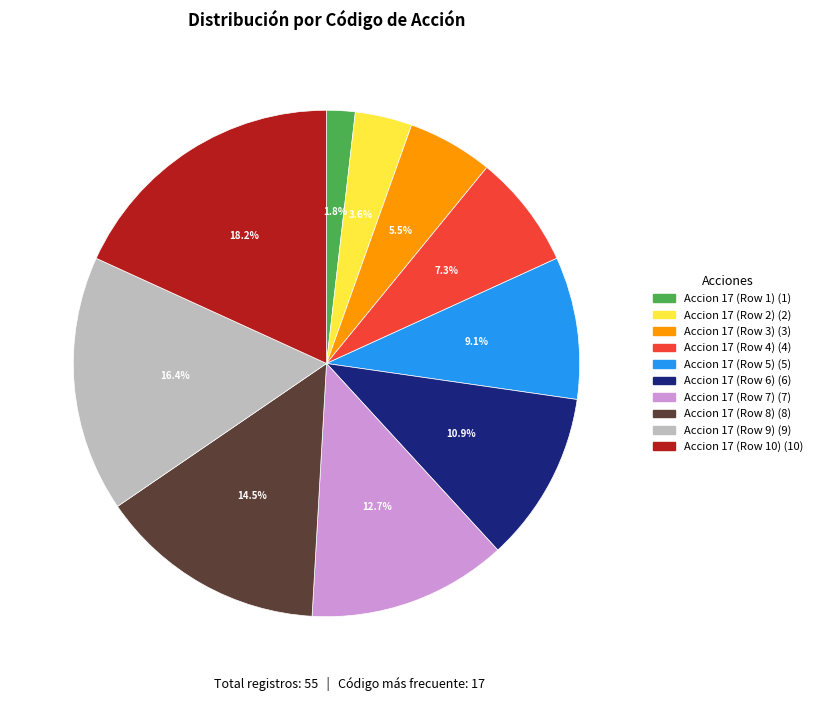

Does any single category account for the majority?

No